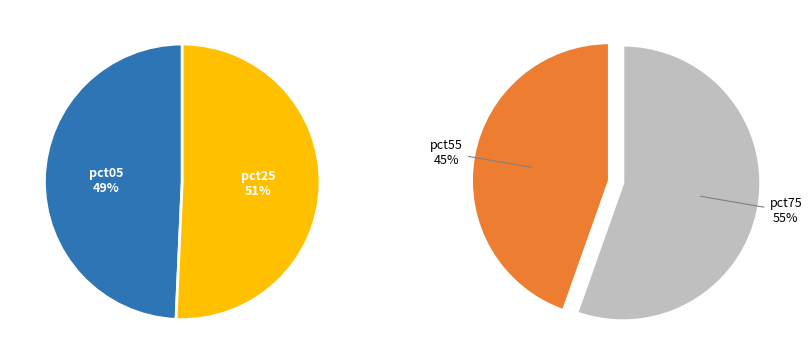

The pct15 slice represents 2% of the pie. True or false?

False